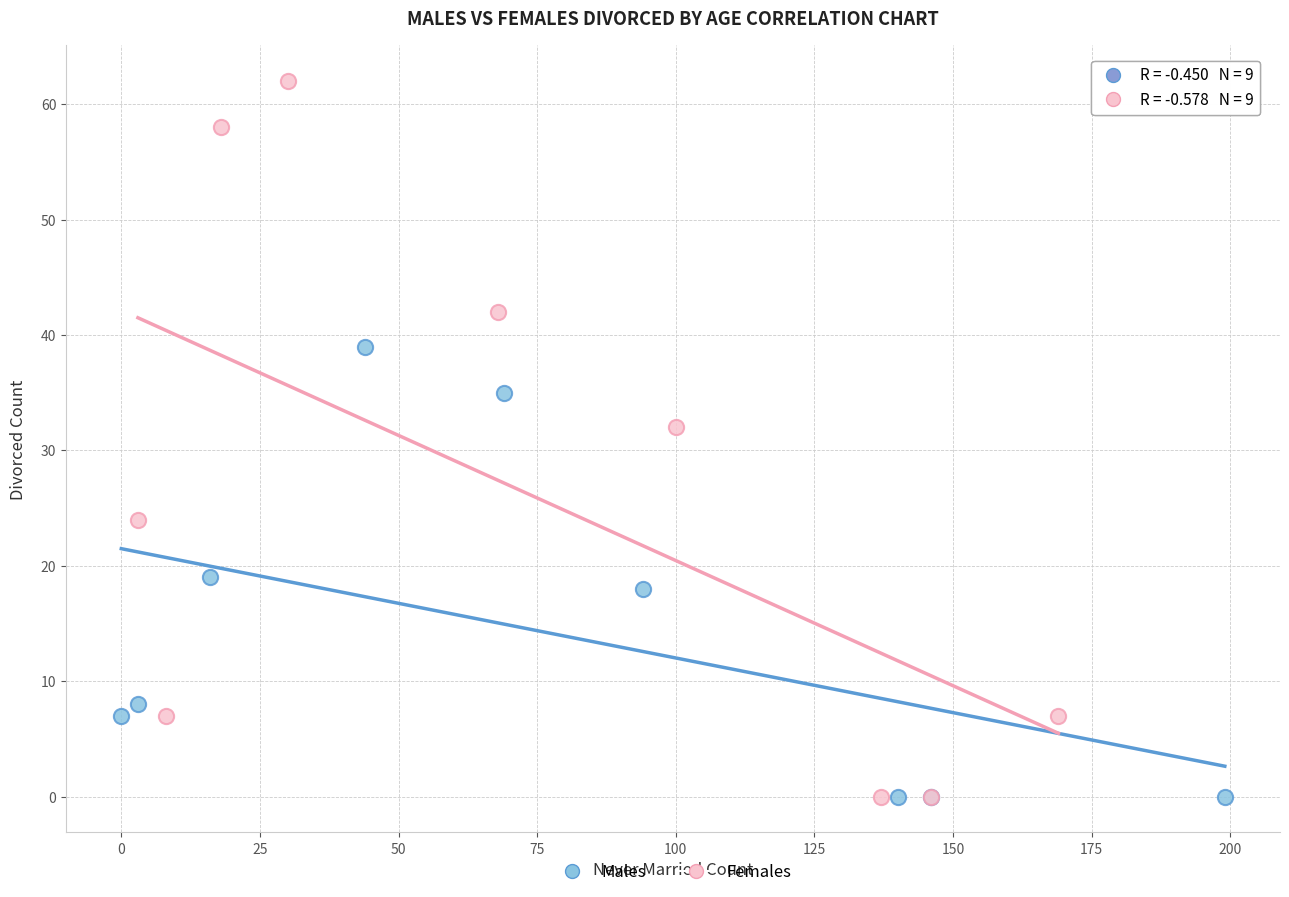

Which series has the largest Y range (max minus min)?

Females